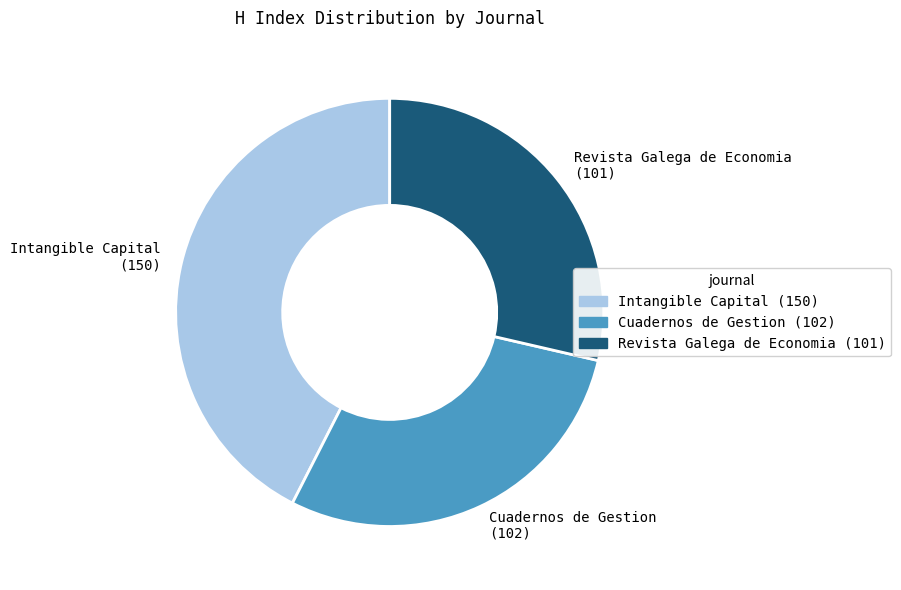

Is there a majority slice in this chart?

No